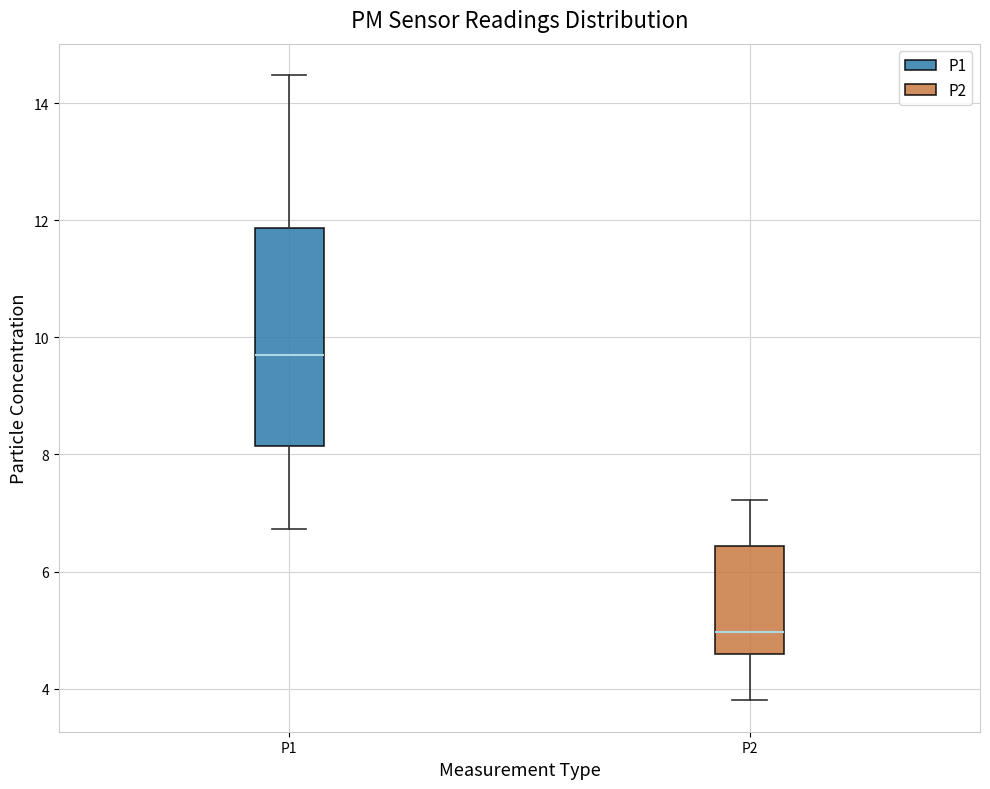

Comparing the boxes themselves (not the whiskers), which one is the tallest?

P1